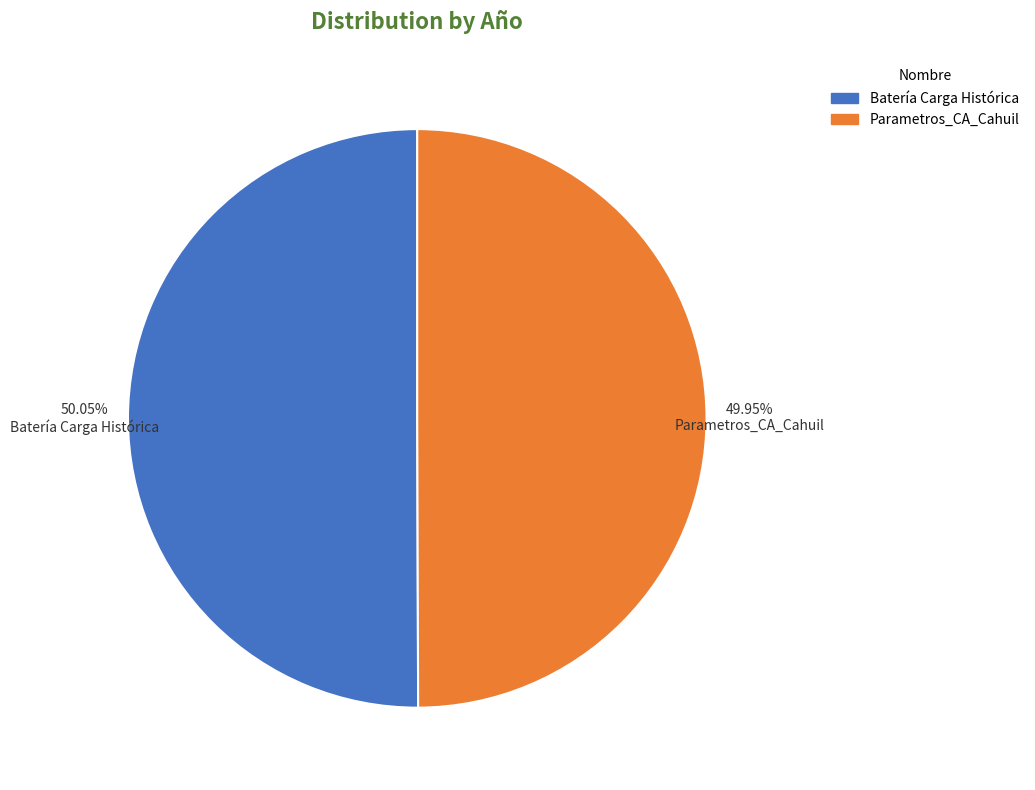

To the nearest percent, what portion does Parametros_CA_Cahuil represent?

50%